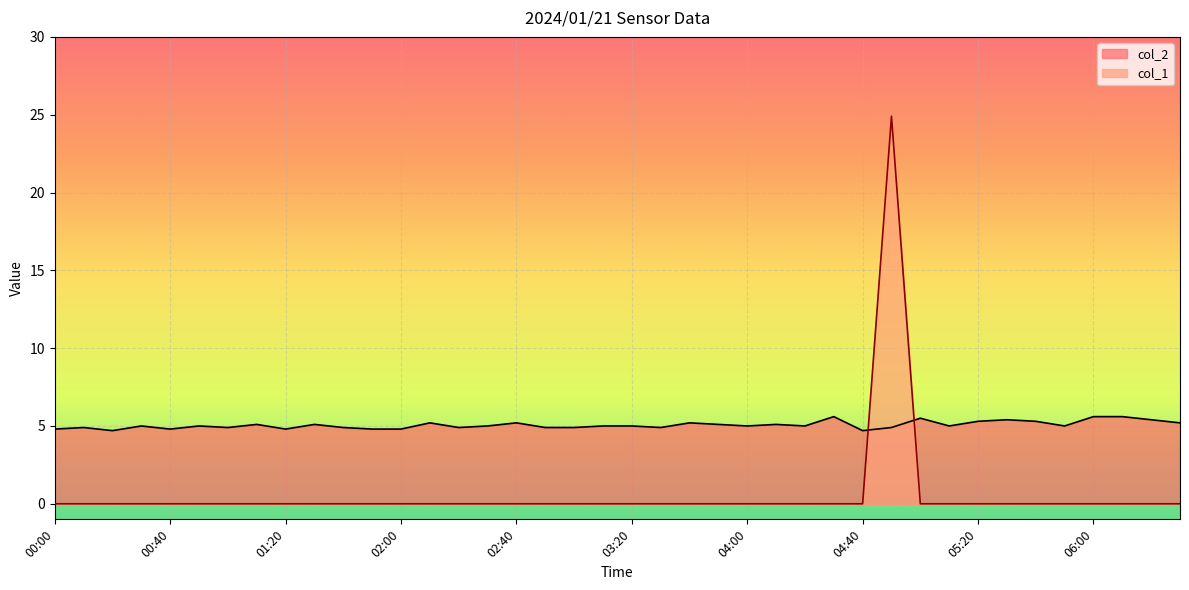

What is the difference between the maximum and second lowest values in the col_1 series?

24.9